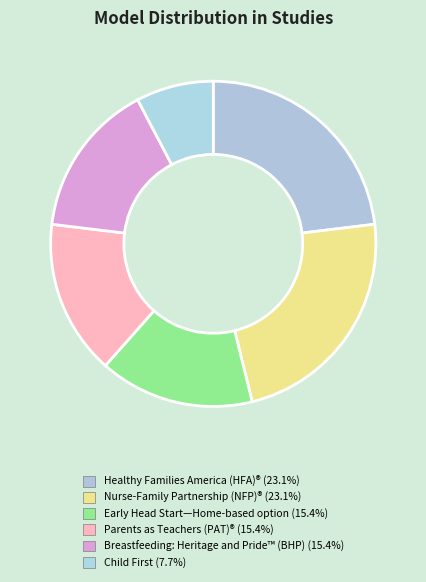

Which category has the smallest portion of the pie?

Child First